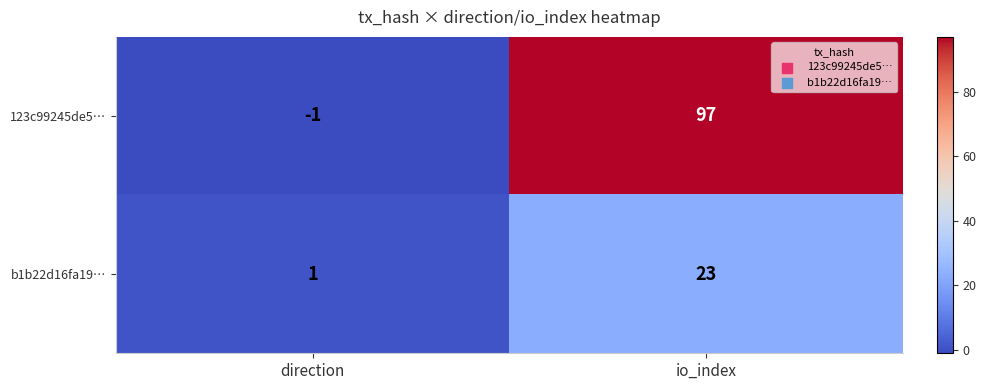

Which series has the largest range (max minus min)?

123c99245de5…